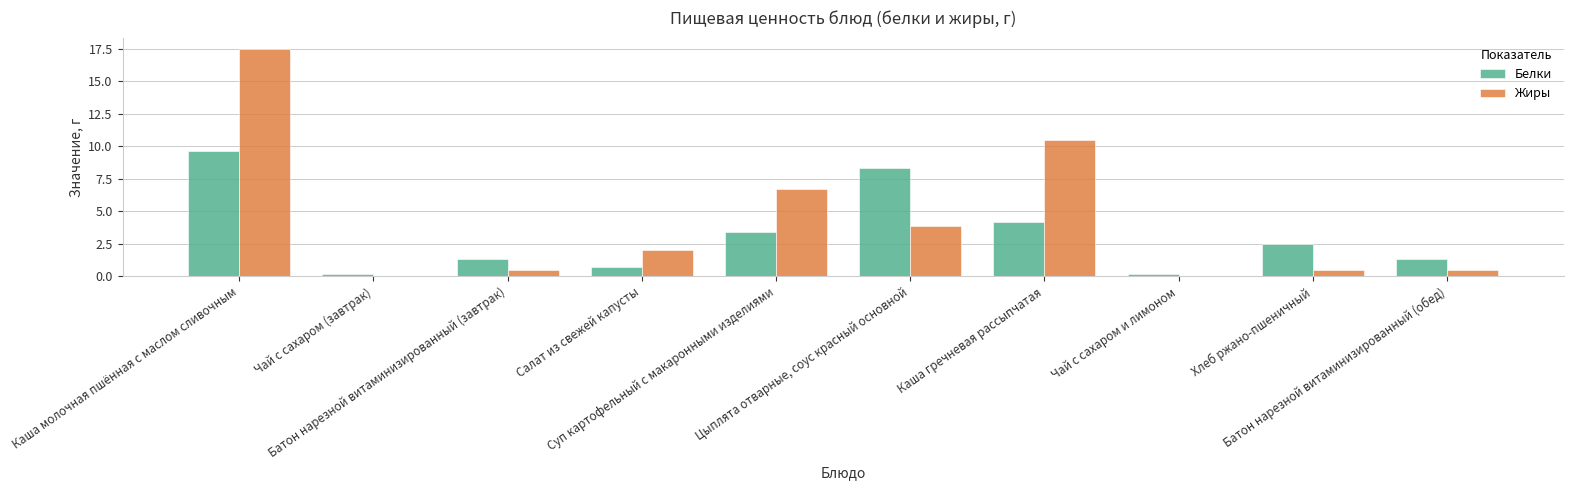

Which series changed the most between Батон нарезной витаминизированный (завтрак) and Каша гречневая рассыпчатая?

Жиры